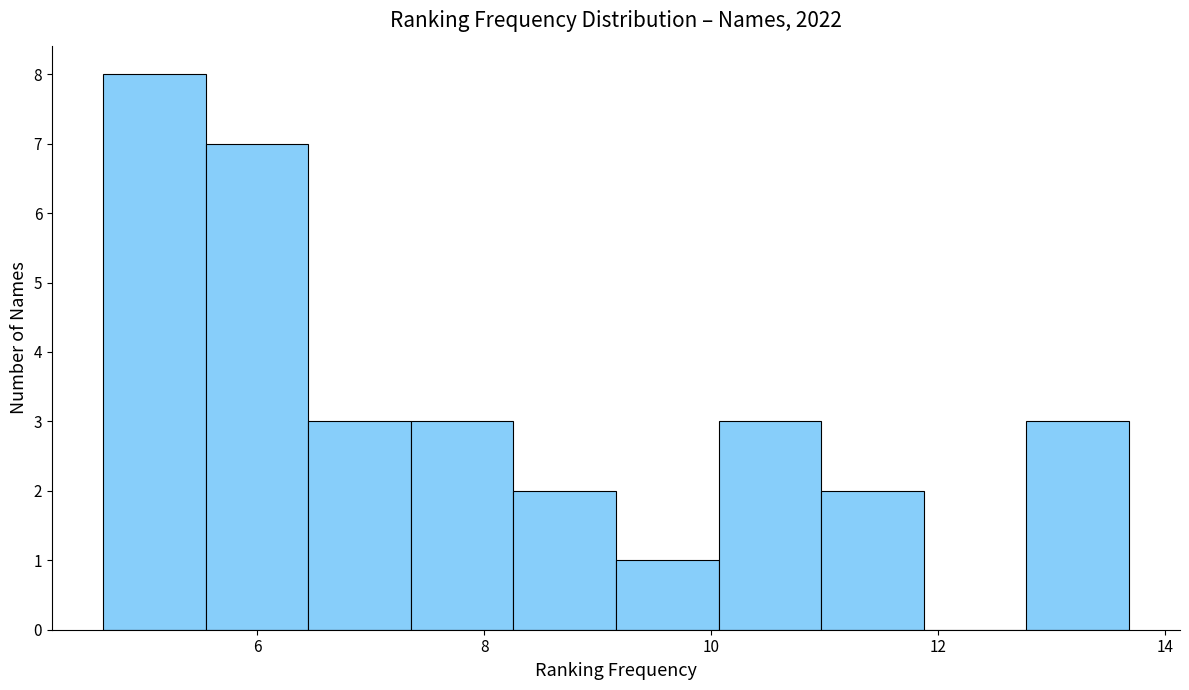

Reading left to right, list every bar in this chart as the range it spans on the x-axis followed by its height. Neither the bar edges nor the heights are printed on the chart, so give them approximately, as read against the axes.

4.6 to 5.6: 8
5.6 to 6.4: 7
6.4 to 7.4: 3
7.4 to 8.2: 3
8.2 to 9.2: 2
9.2 to 10.0: 1
10.0 to 11.0: 3
11.0 to 11.8: 2
11.8 to 12.8: 0
12.8 to 13.6: 3